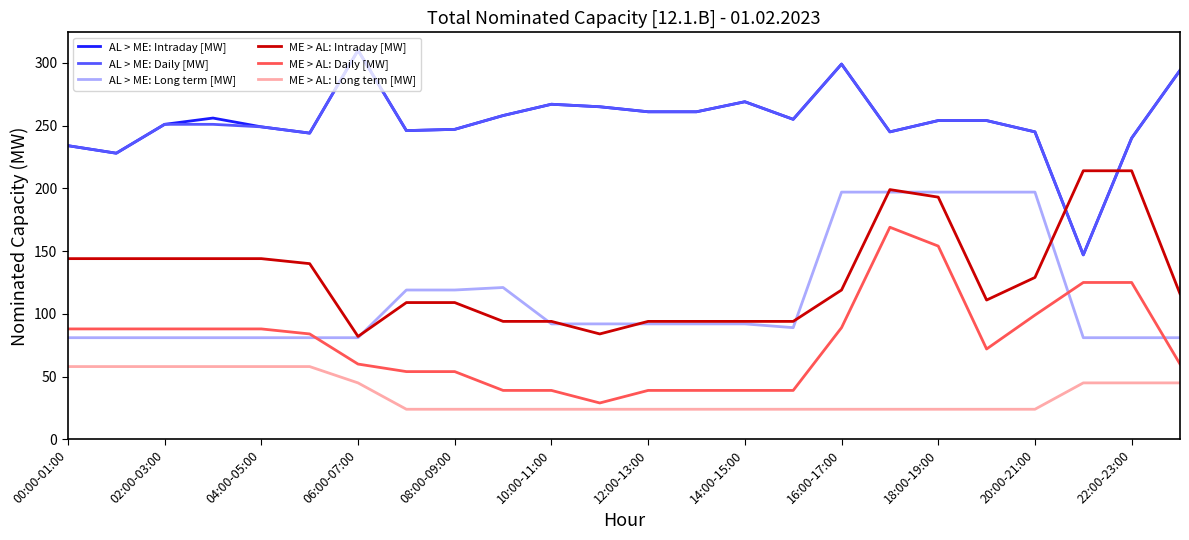

True or false: ME > AL: Intraday [MW] and ME > AL: Daily [MW] intersect in this chart.

False